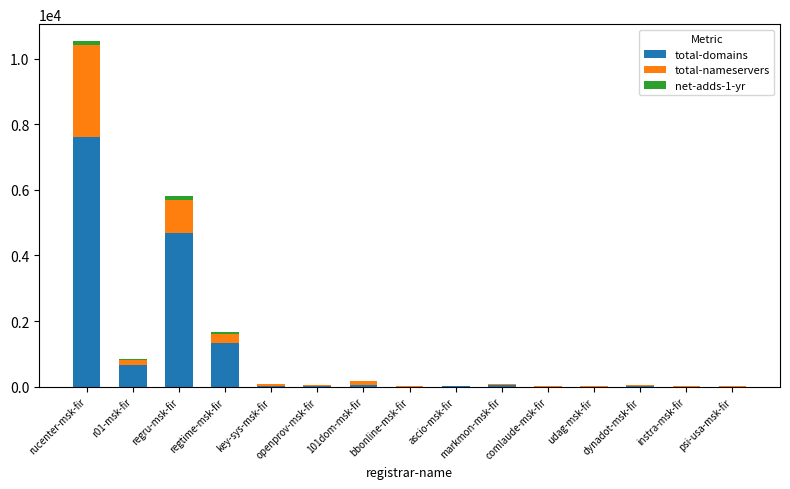

What are all the series names shown in the legend?

total-domains, total-nameservers, net-adds-1-yr